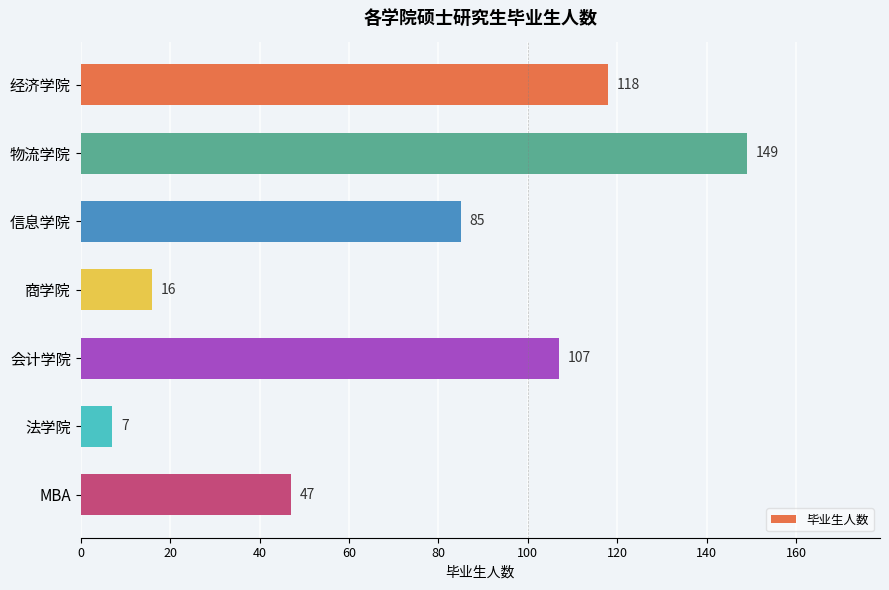

The chart shows a value of 16 at 商学院. True or false?

True